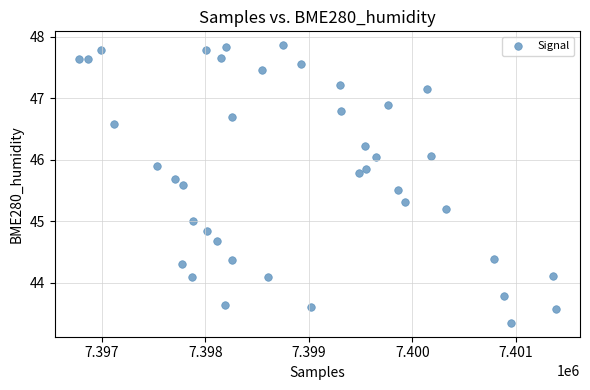

What is the range of Y values (max minus min)?

4.5